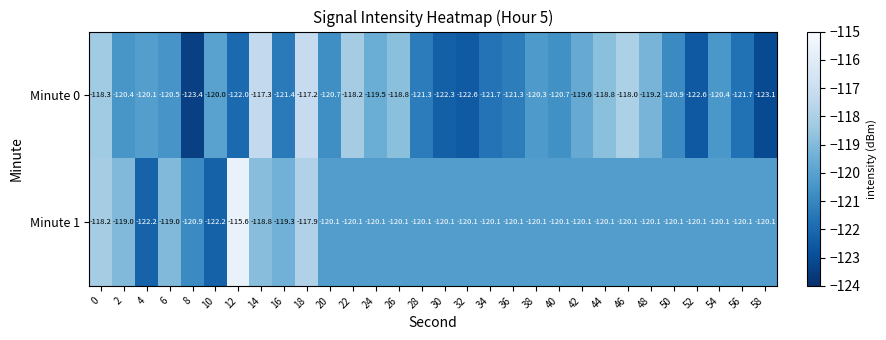

Rank the series by their average value, from highest to lowest.

Minute 1, Minute 0